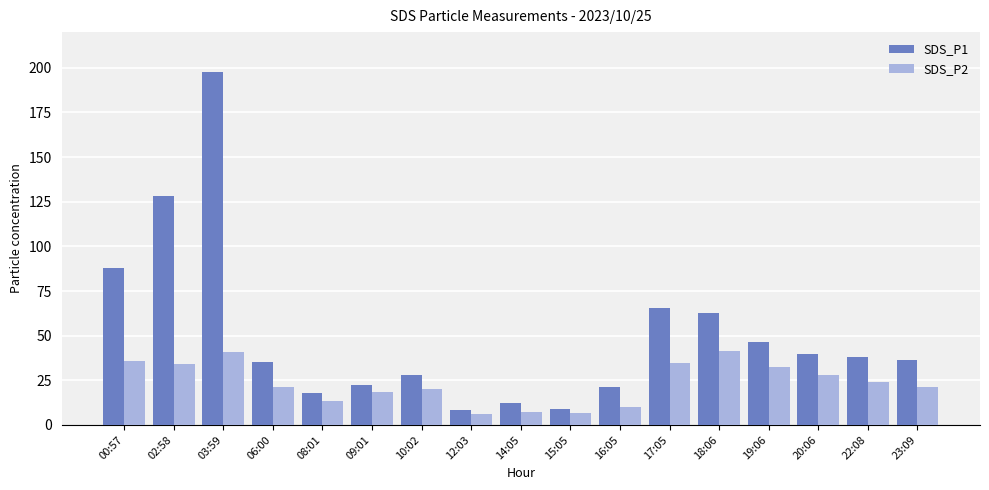

What is the smallest value displayed?

6.4